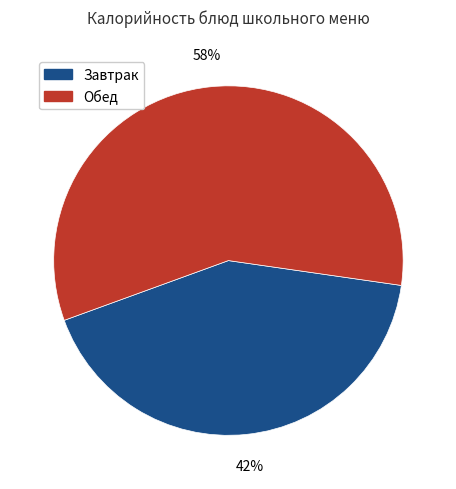

Is there a majority slice in this chart?

Yes